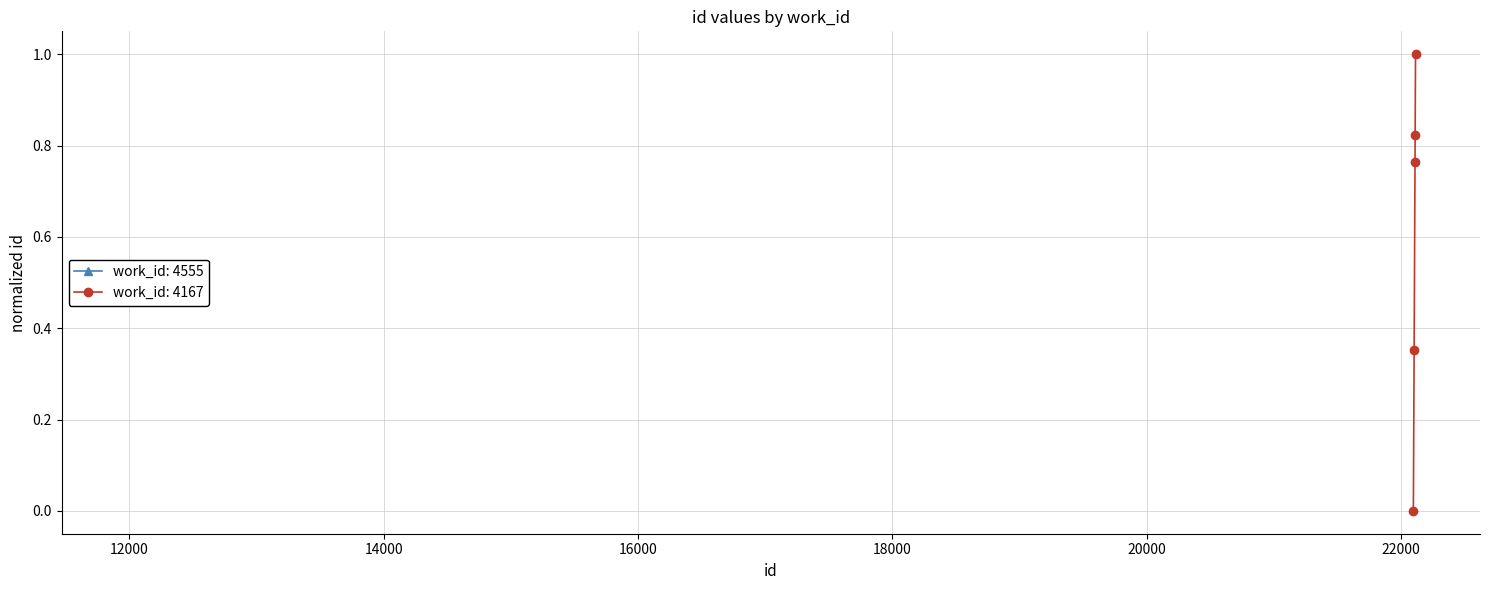

True or false: work_id: 4167 has more than 1 interior local peaks.

False